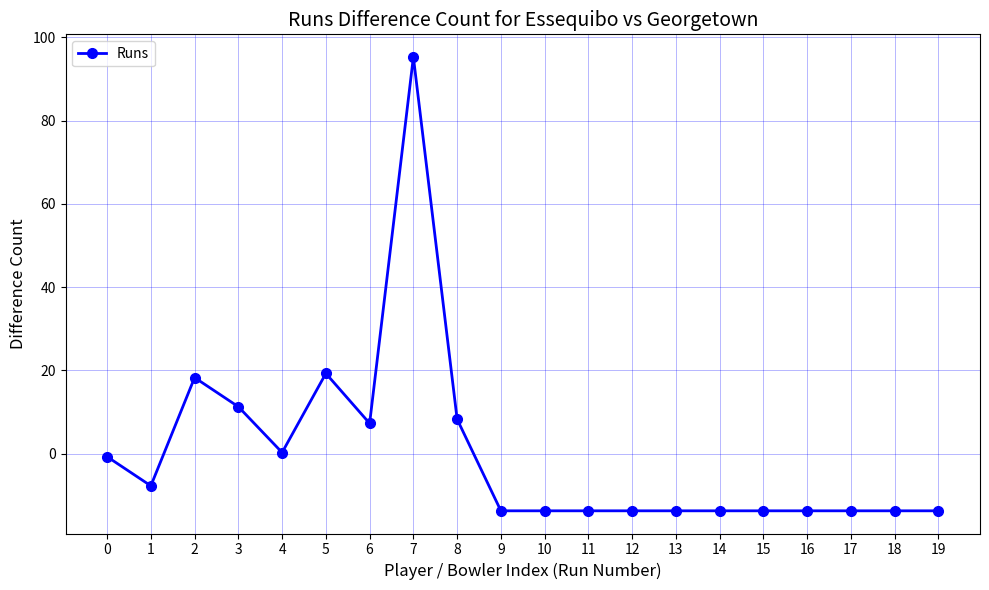

What is the difference between the maximum and minimum values?

109.0